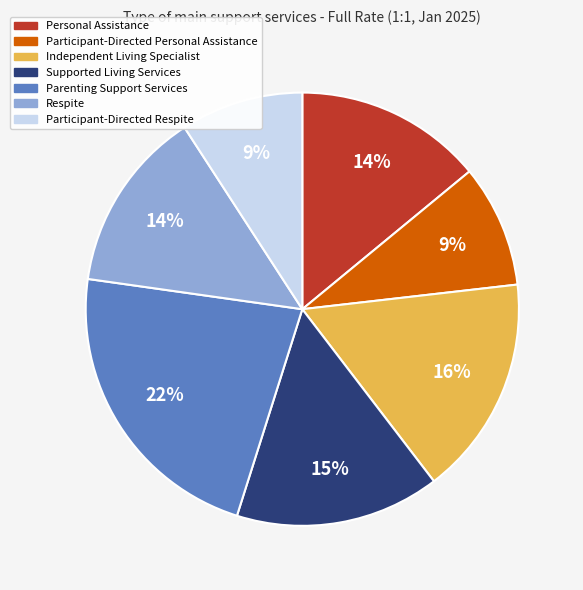

To the nearest percent, what portion does Parenting Support Services represent?

22%